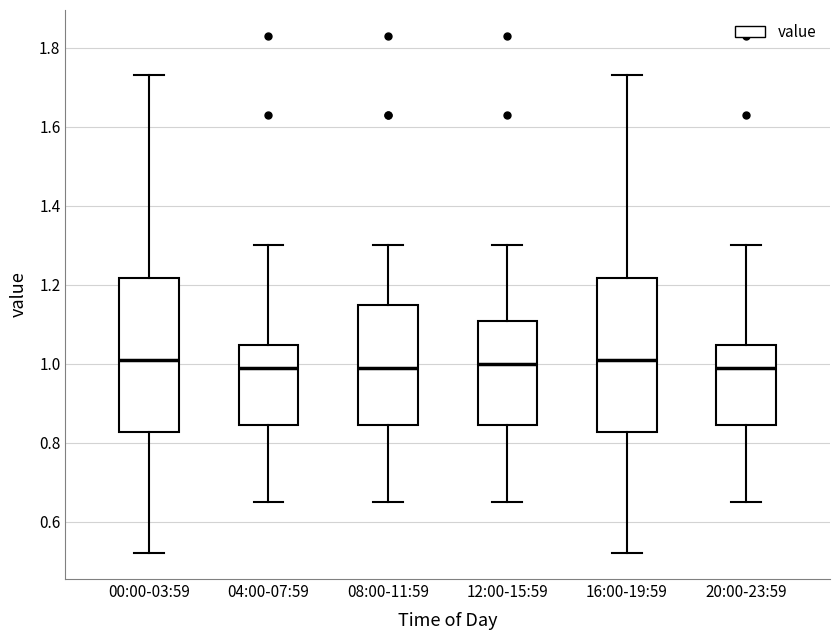

Where does the median line of the box for 20:00-23:59 sit on the y-axis? The values are not printed on the chart, so give them approximately, as read against the axis.

1.00